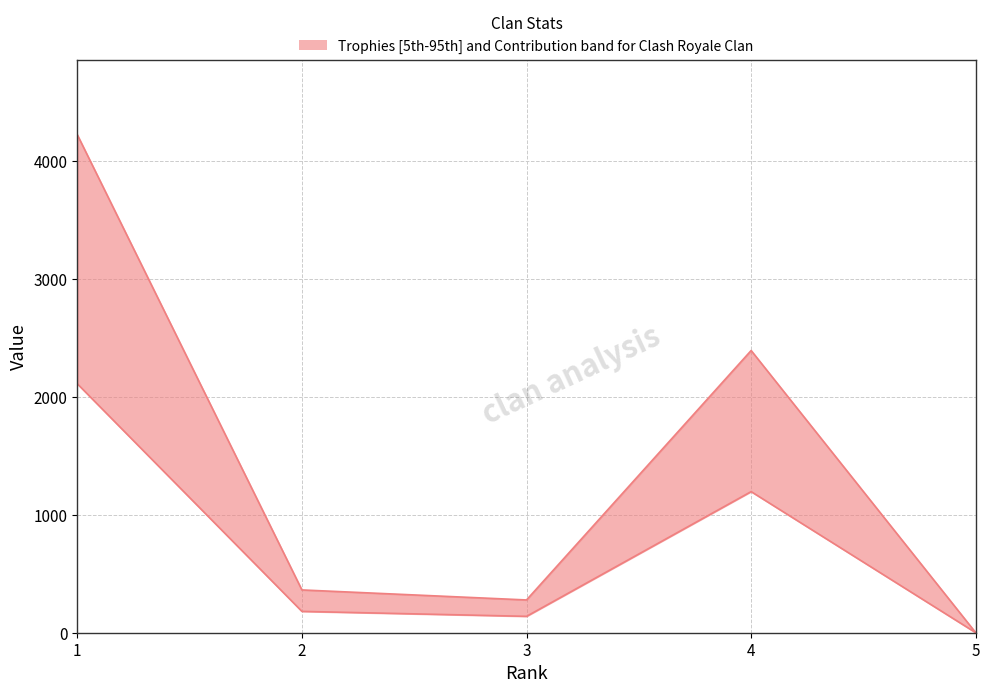

At how many categories does at least one series exceed 959?

2